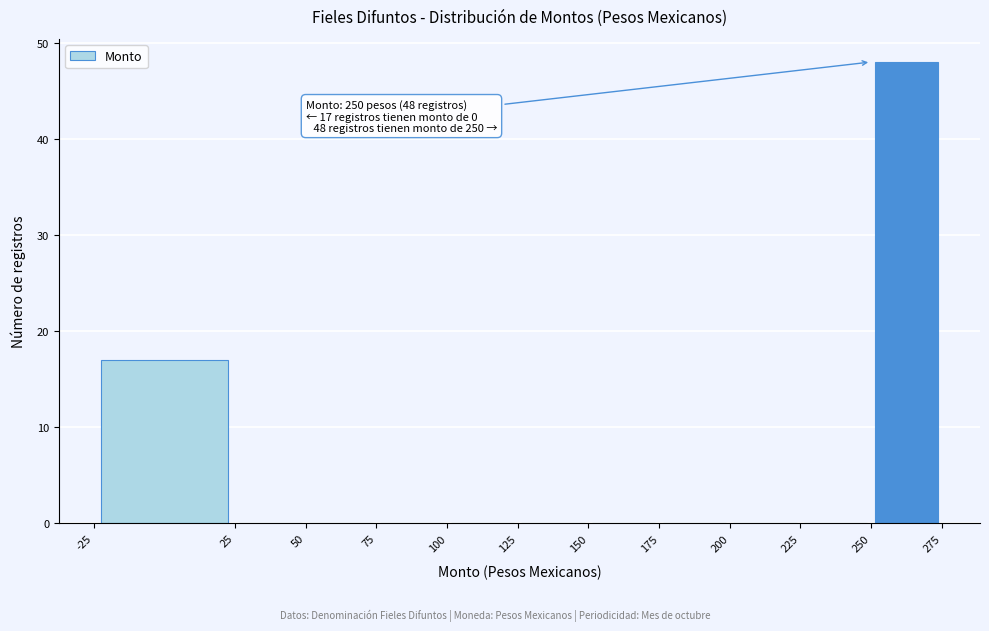

Which range on the x-axis has the tallest bar?

250 to 275